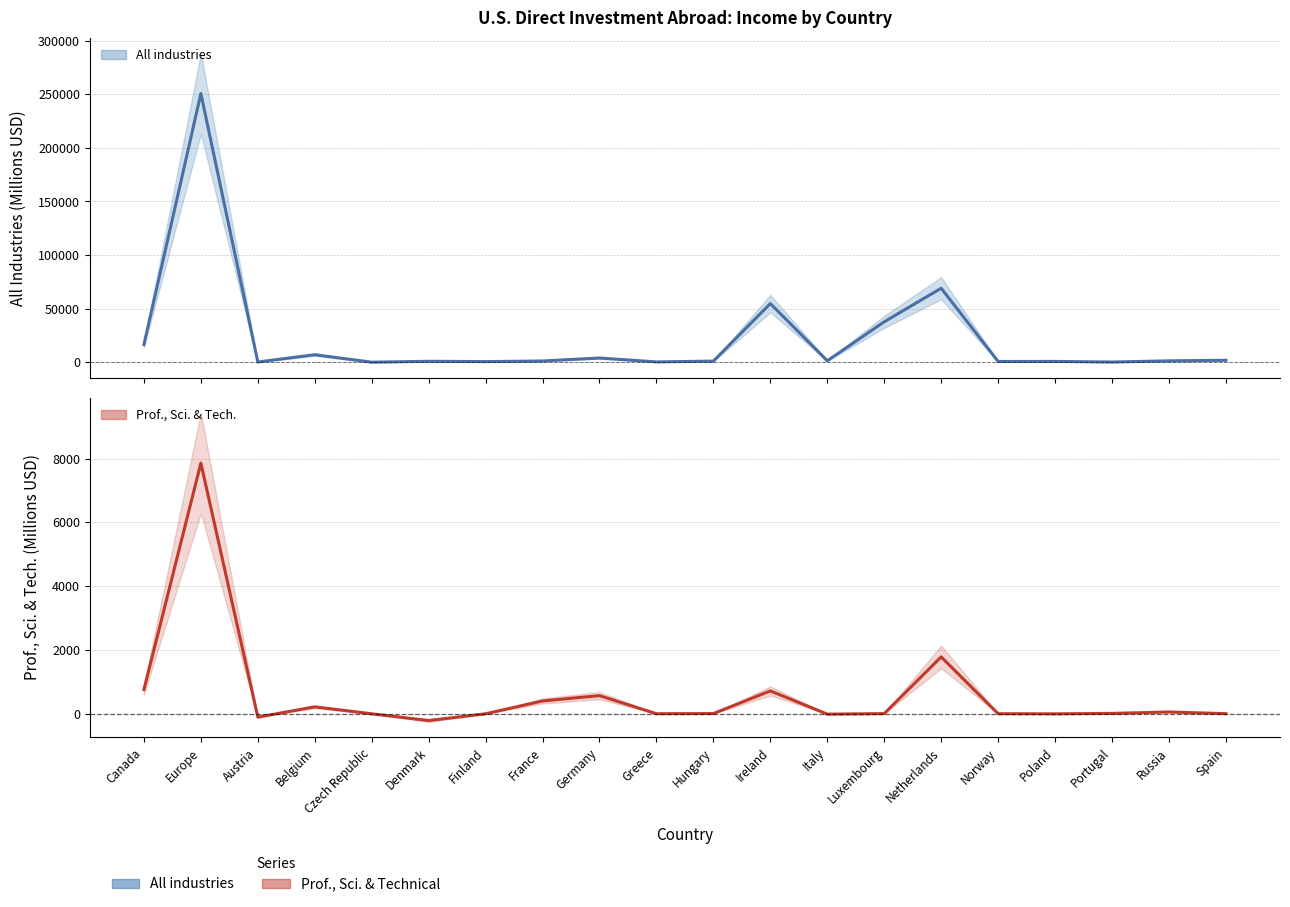

What is the spread (max minus min) of values at Russia?

1116